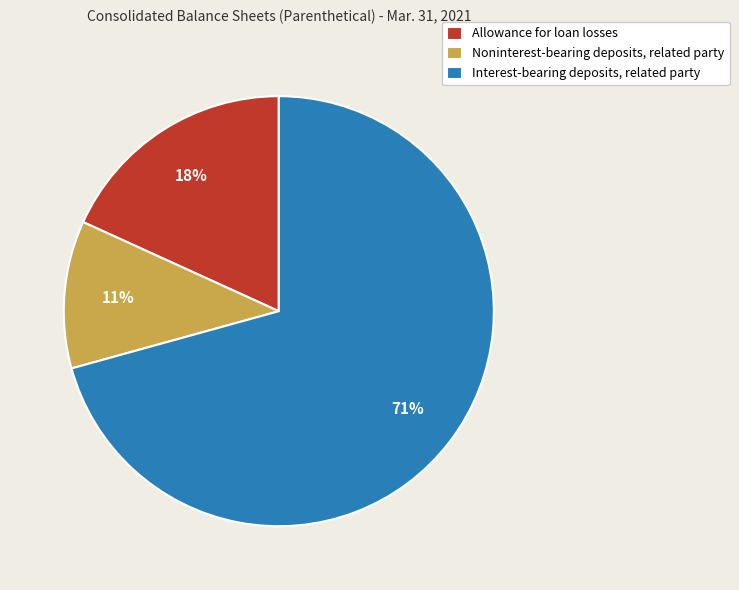

Which slice is the largest?

Interest-bearing deposits, related party